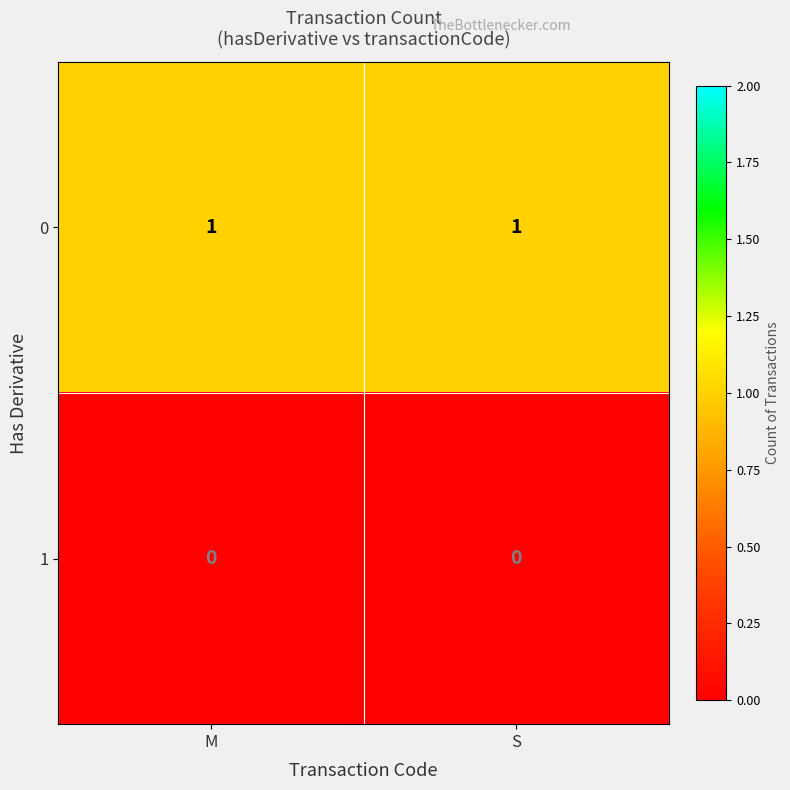

True or false: 0 has a value of 2 at S.

False